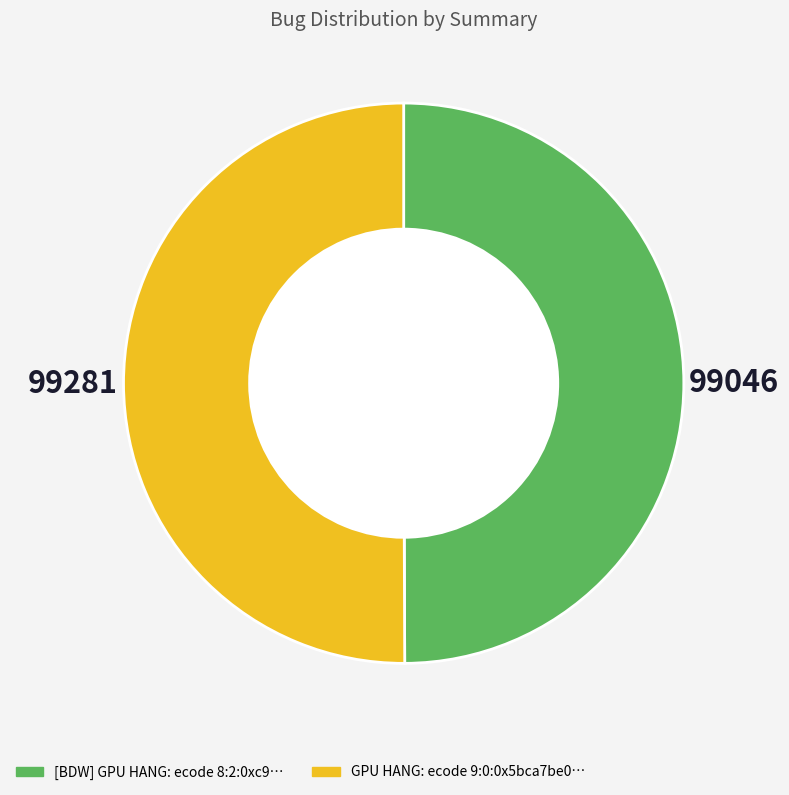

How many slices are in this pie chart?

2